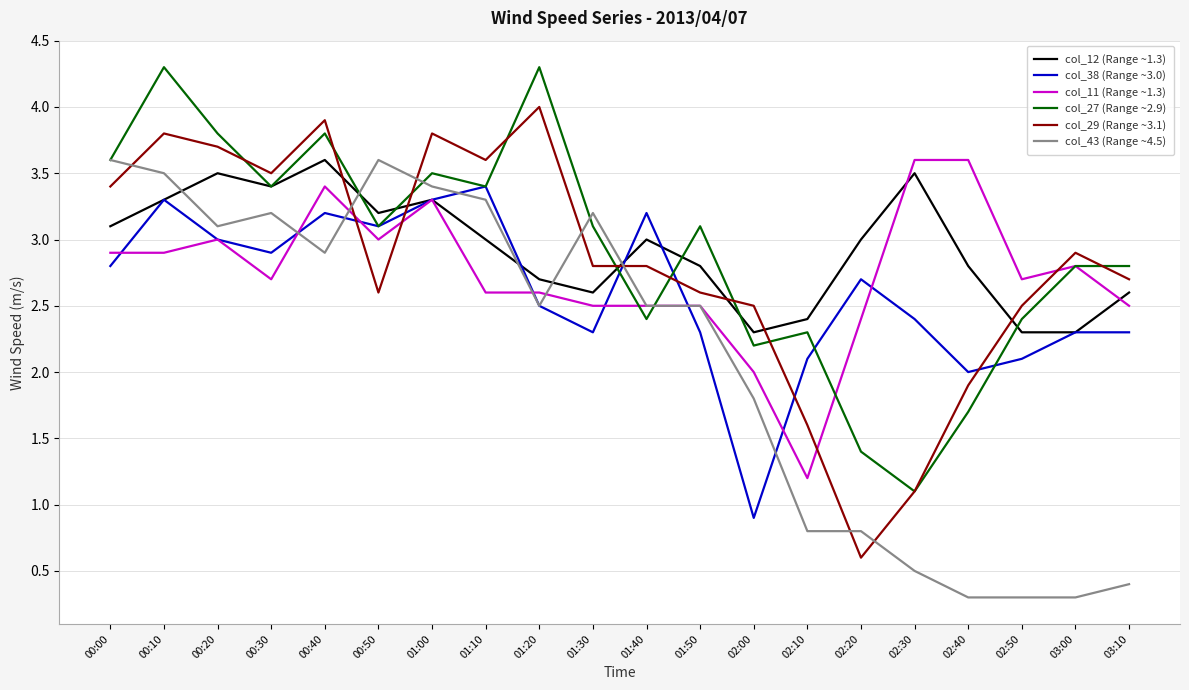

After their last crossing, which series has the higher values: col_29 (Range ~3.1) or col_38 (Range ~3.0)?

col_29 (Range ~3.1)